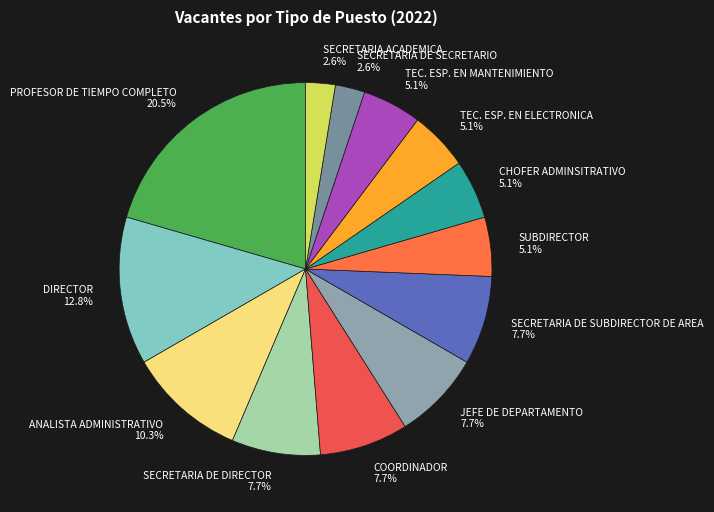

What is the largest slice in the pie chart?

PROFESOR DE TIEMPO COMPLETO